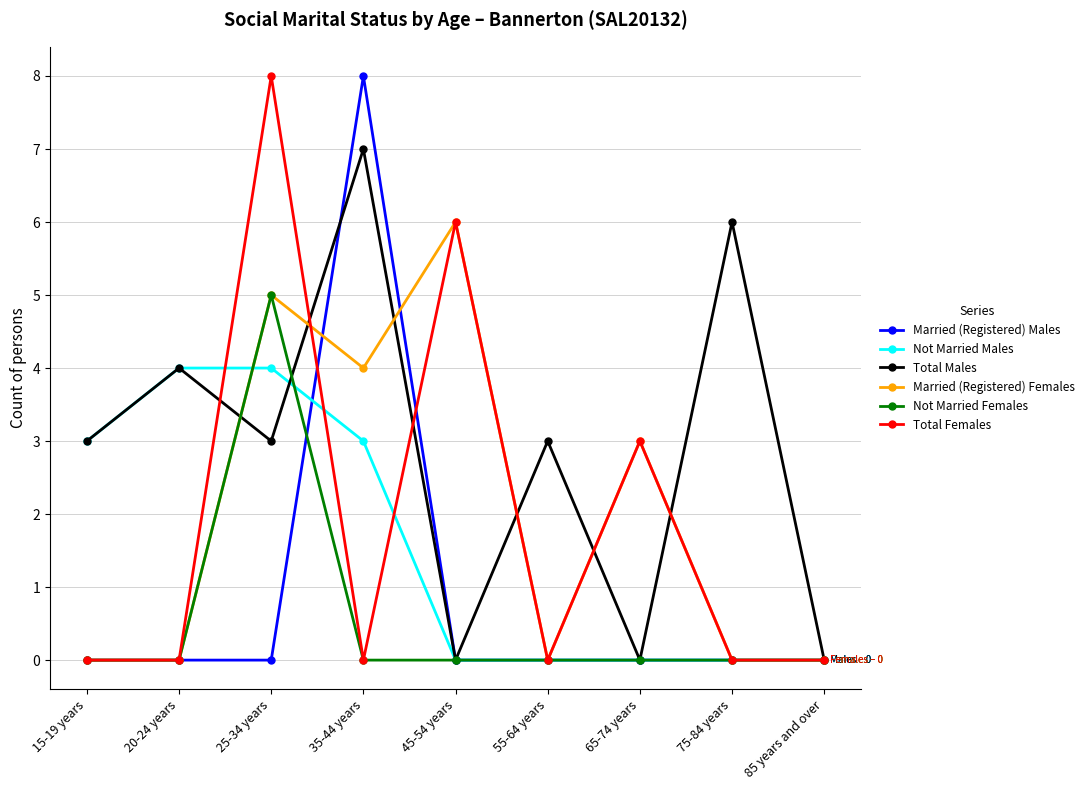

Which series has the largest total across all categories?

Total Males